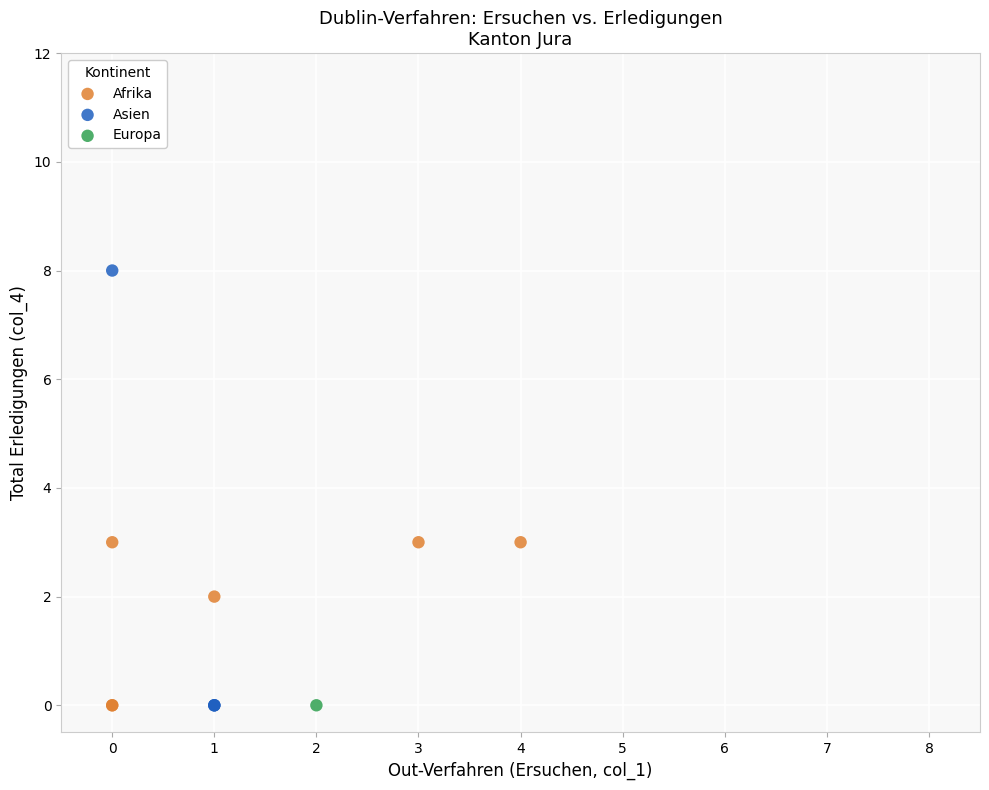

What are all the series names shown in the legend?

Afrika, Asien, Europa